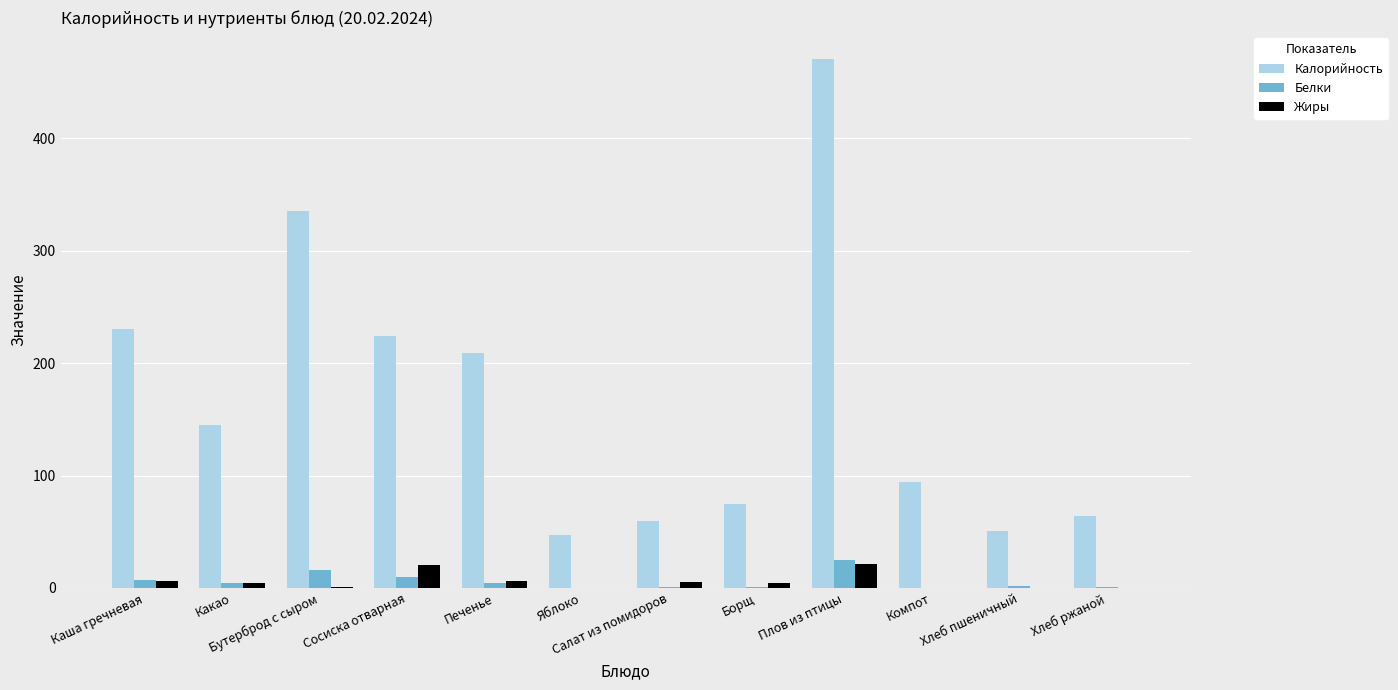

What is the maximum value shown in the chart?

471.0